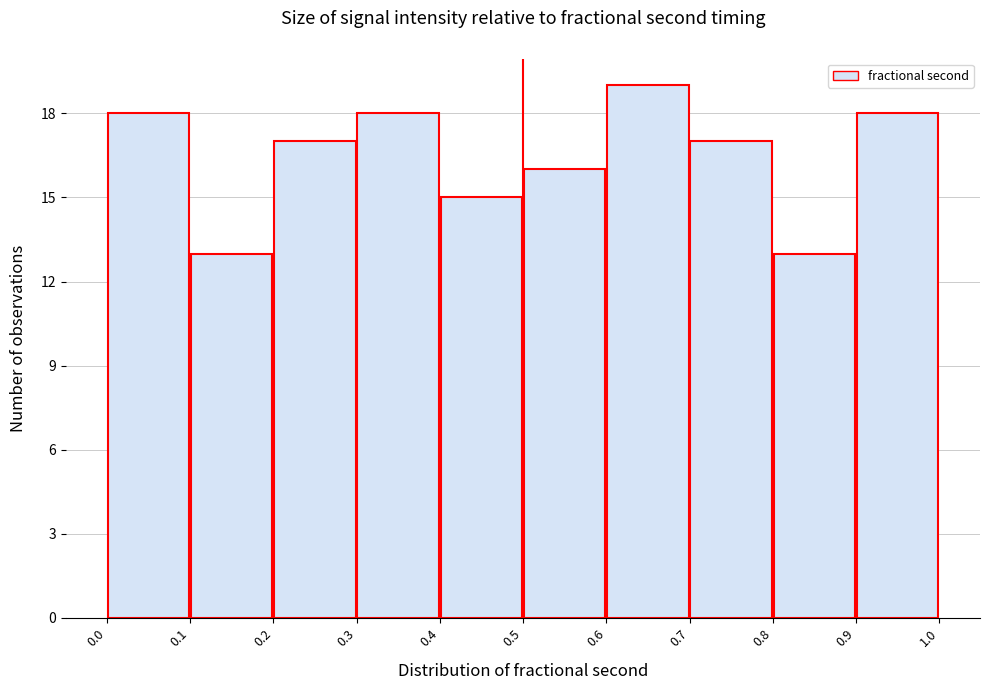

Reading left to right, transcribe this chart: for each bar, give the range it covers on the x-axis and its height. The values are not printed on the chart, so give them approximately, as read against the axis.

0.0 to 0.1: 18
0.1 to 0.2: 13
0.2 to 0.3: 17
0.3 to 0.4: 18
0.4 to 0.5: 15
0.5 to 0.6: 16
0.6 to 0.7: 19
0.7 to 0.8: 17
0.8 to 0.9: 13
0.9 to 1.0: 18